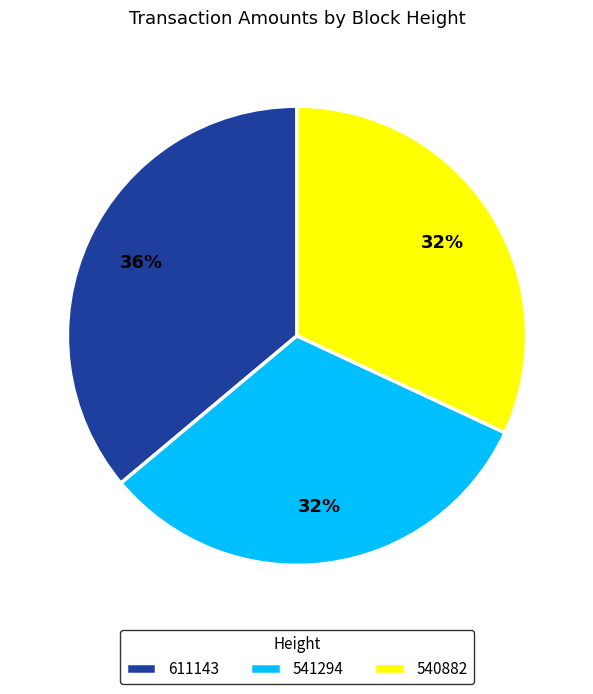

Which has a higher value, 540882 or 611143?

611143